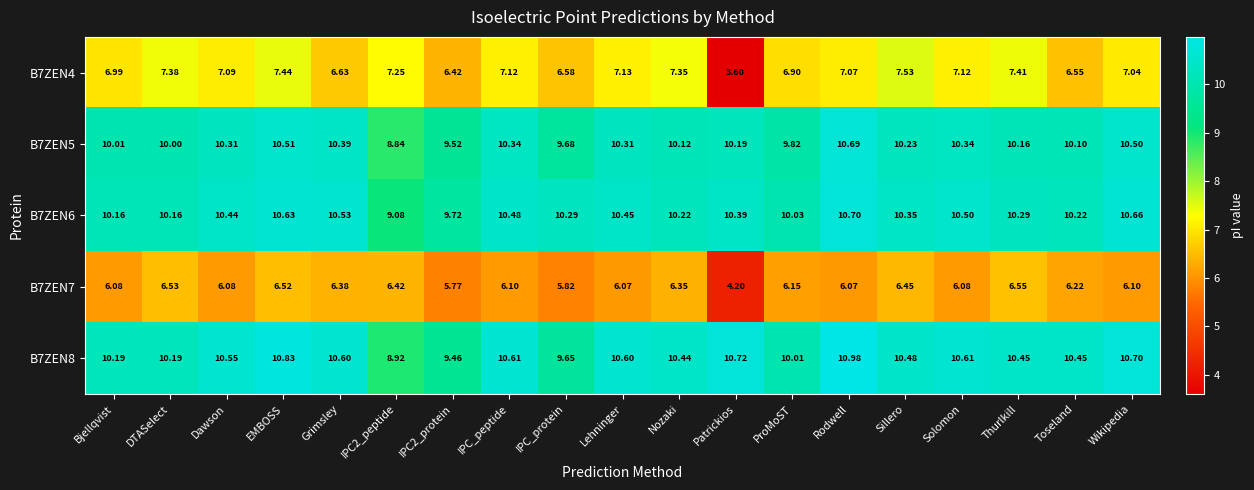

Where does the B7ZEN4 series first go above 7?

DTASelect